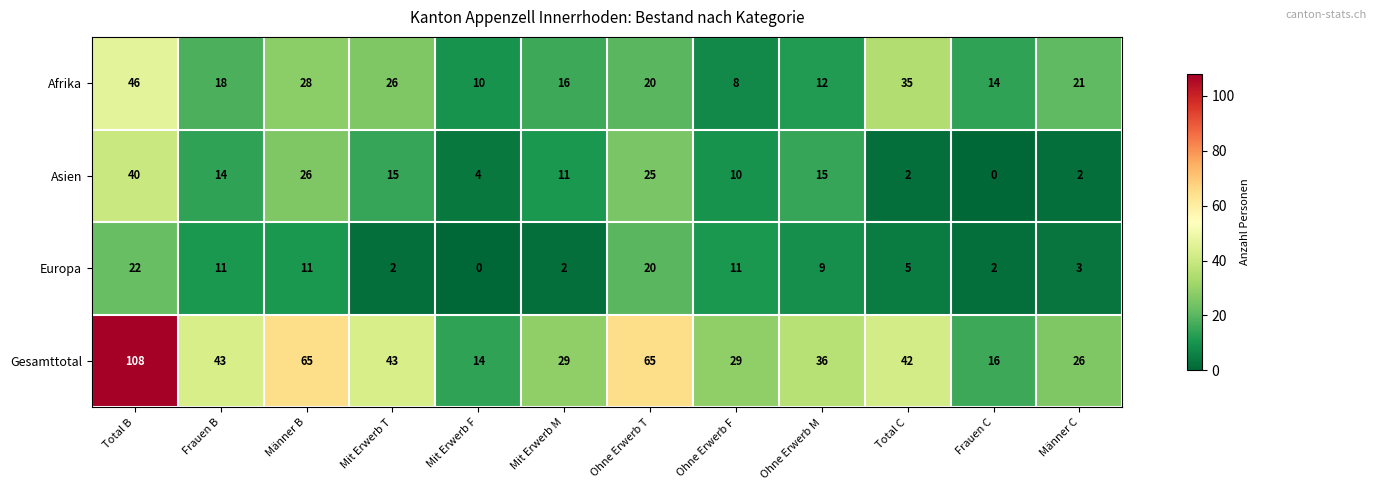

Which category has the highest value across all series?

Total B